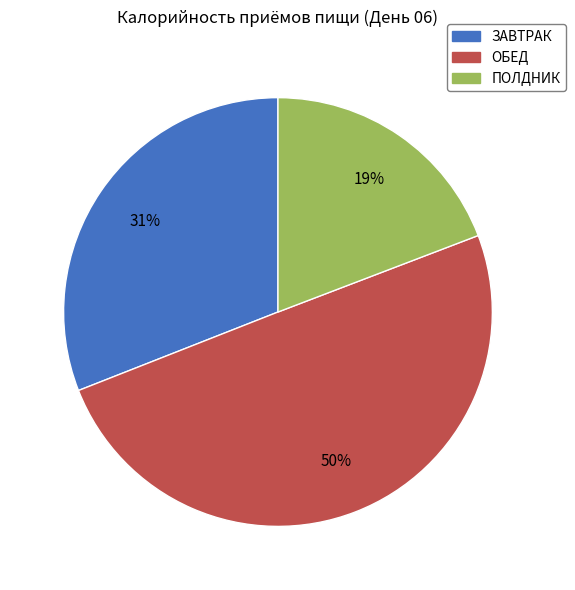

To the nearest percent, what is the average slice percentage?

33%